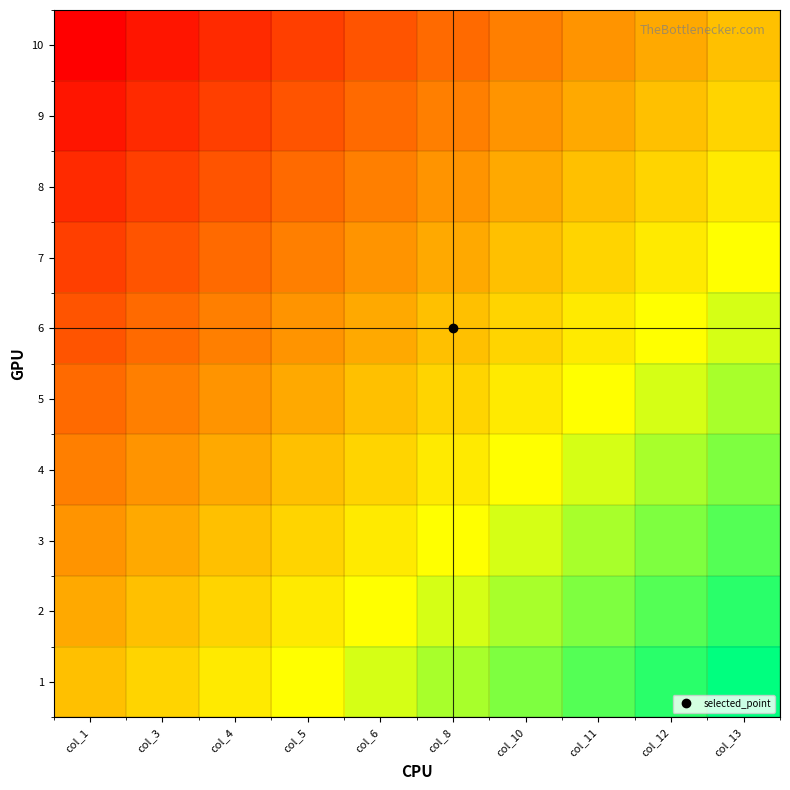

At how many categories does at least one series exceed 5?

4